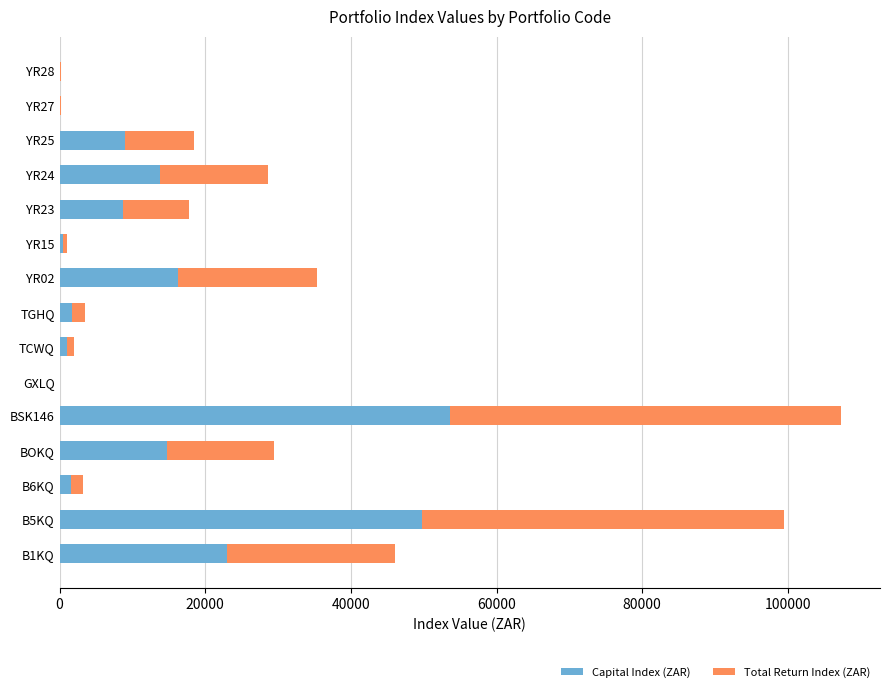

Where is Capital Index (ZAR) nearest to the value 26848?

B1KQ